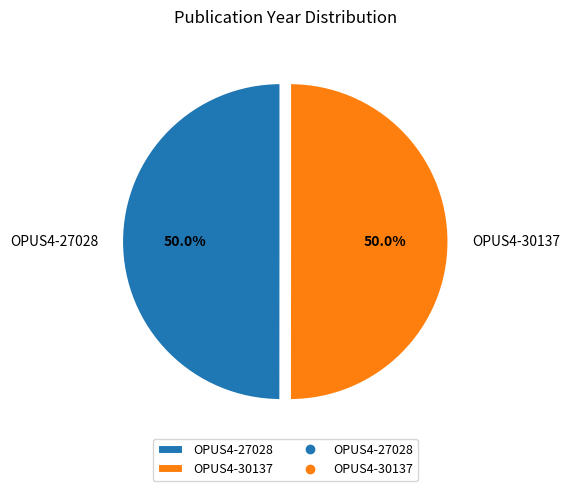

How many segments does this pie chart have?

2